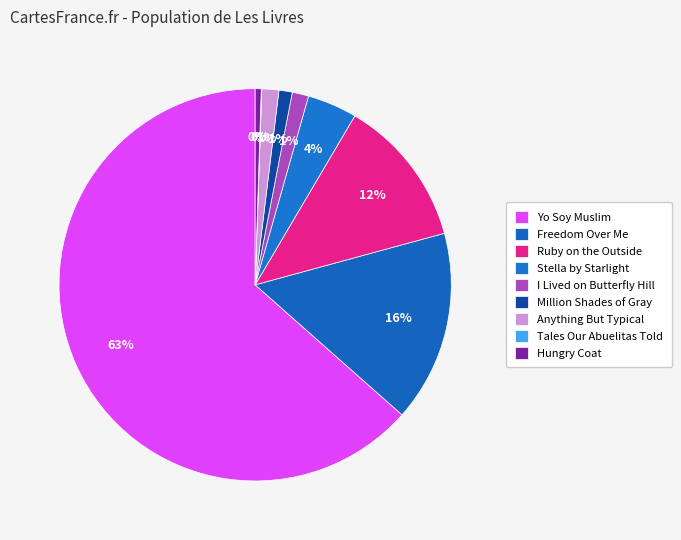

To the nearest percent, what is the difference between the largest and smallest slice percentages?

63%